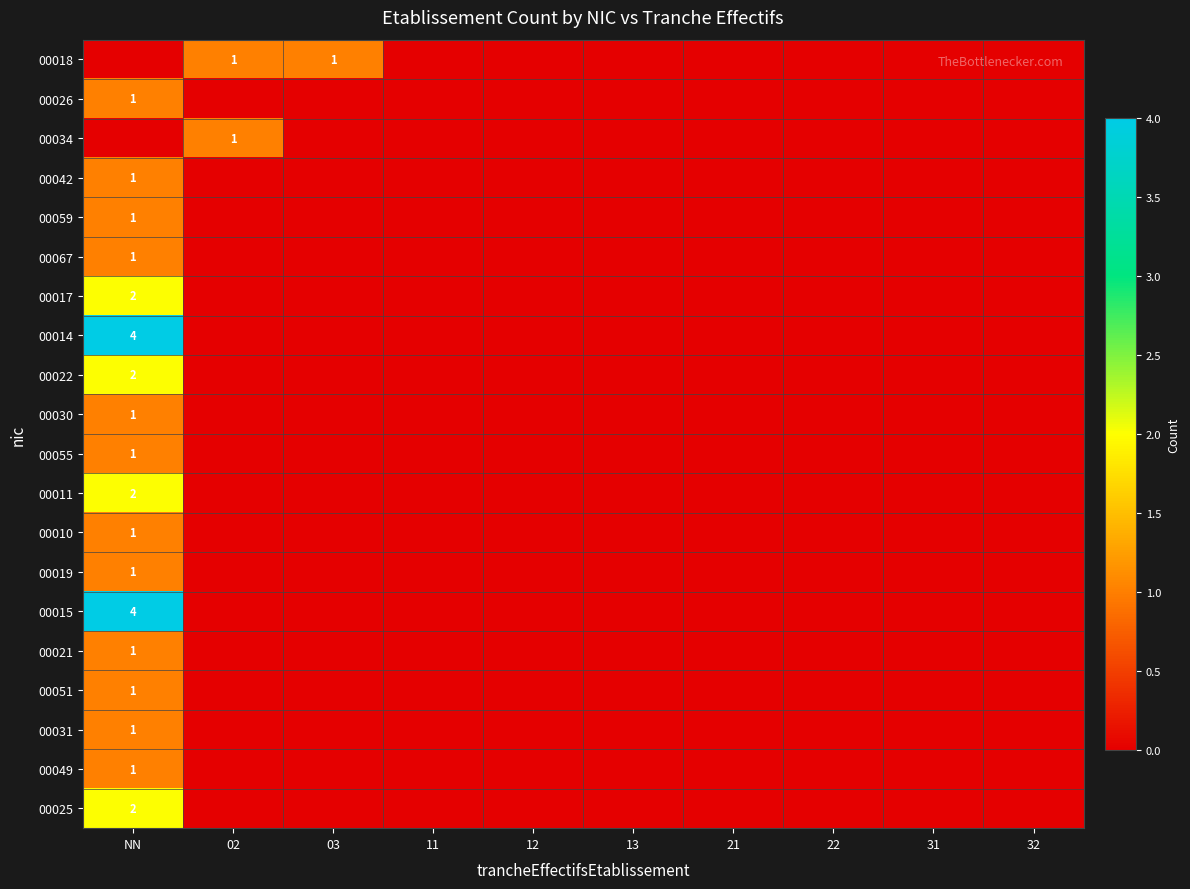

True or false: 00019 has a value of 0 at 31.

True